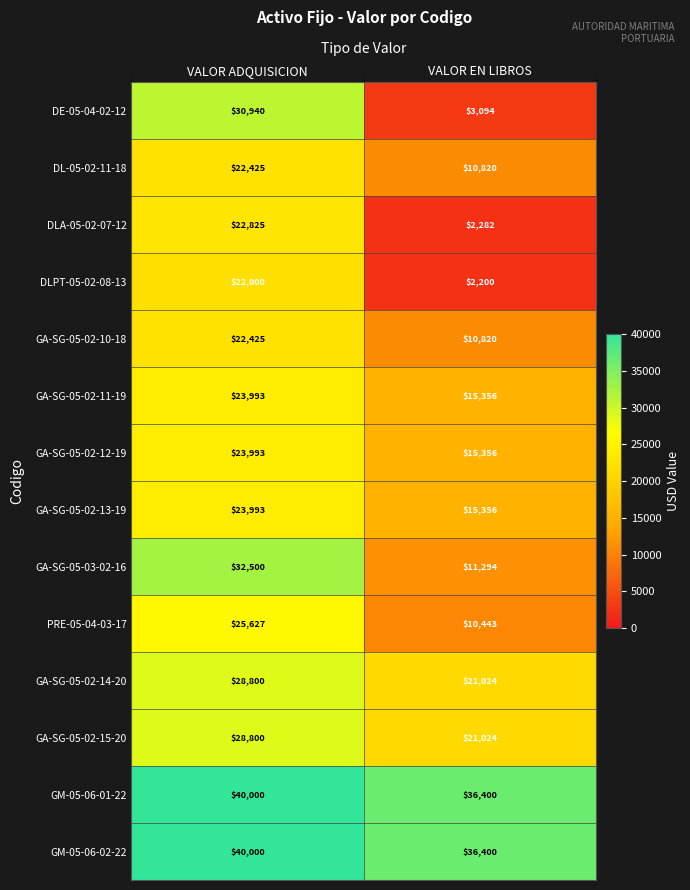

Reading right to left, what are all the values shown in this chart?

DE-05-04-02-12: 3094	30940
DL-05-02-11-18: 10820	22425
DLA-05-02-07-12: 2282	22825
DLPT-05-02-08-13: 2200	22000
GA-SG-05-02-10-18: 10820	22425
GA-SG-05-02-11-19: 15356	23993
GA-SG-05-02-12-19: 15356	23993
GA-SG-05-02-13-19: 15356	23993
GA-SG-05-03-02-16: 11294	32500
PRE-05-04-03-17: 10443	25627
GA-SG-05-02-14-20: 21024	28800
GA-SG-05-02-15-20: 21024	28800
GM-05-06-01-22: 36400	40000
GM-05-06-02-22: 36400	40000